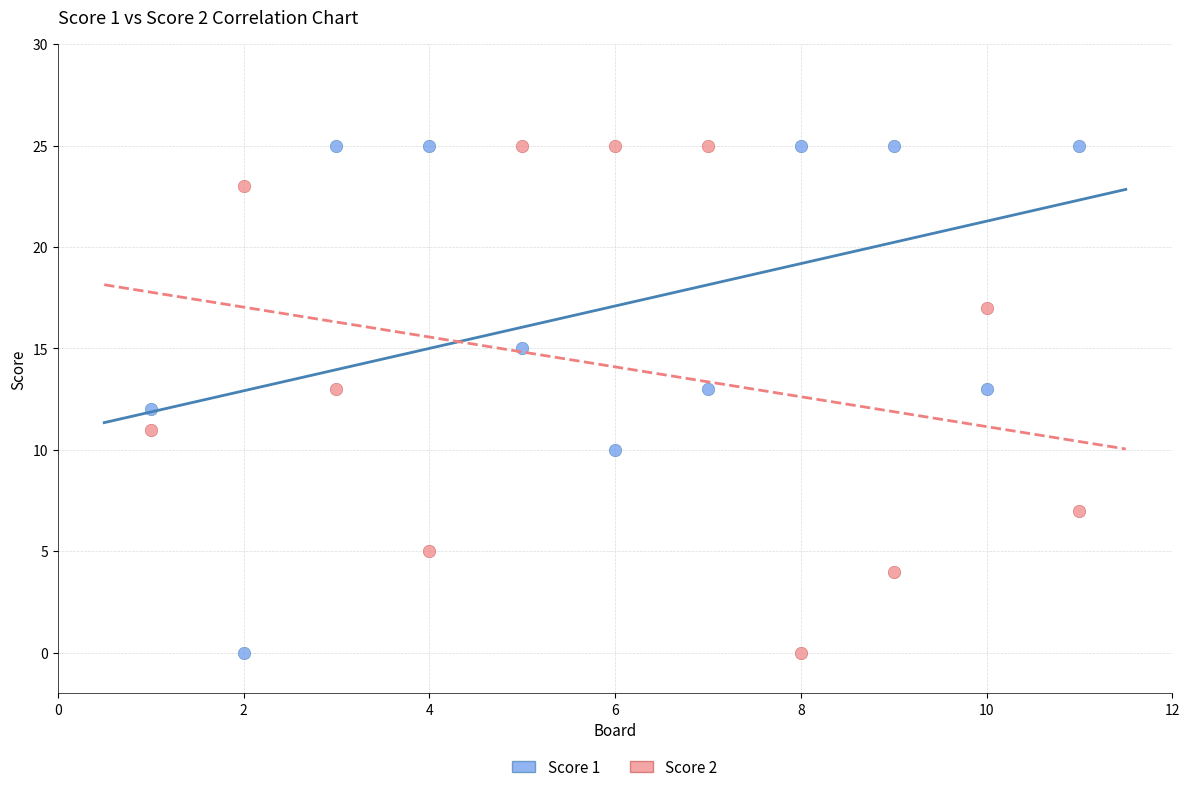

What is the X range (max minus min) for the scatter plot?

10